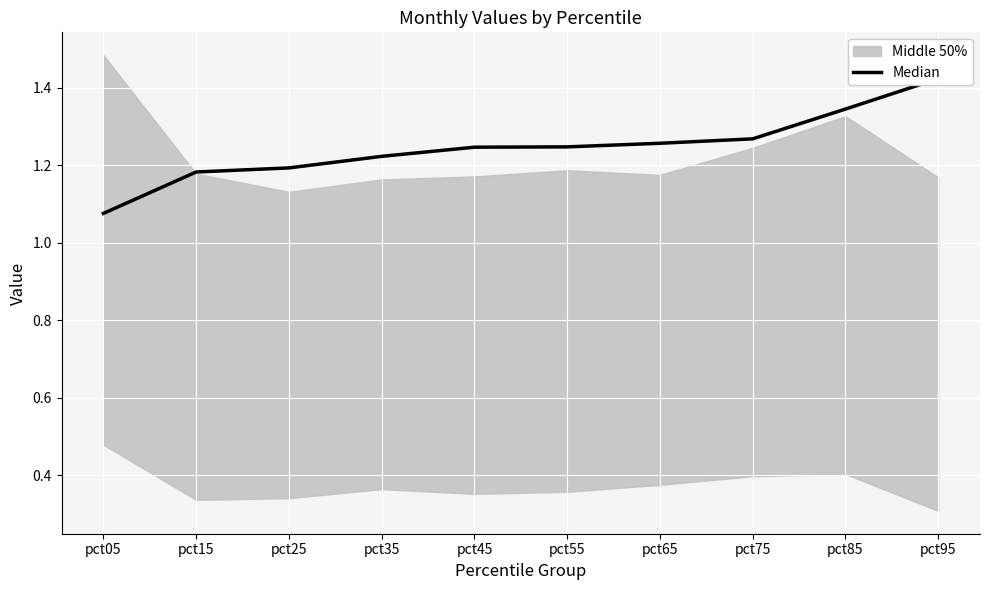

Is this an area chart (filled region under the line)?

No